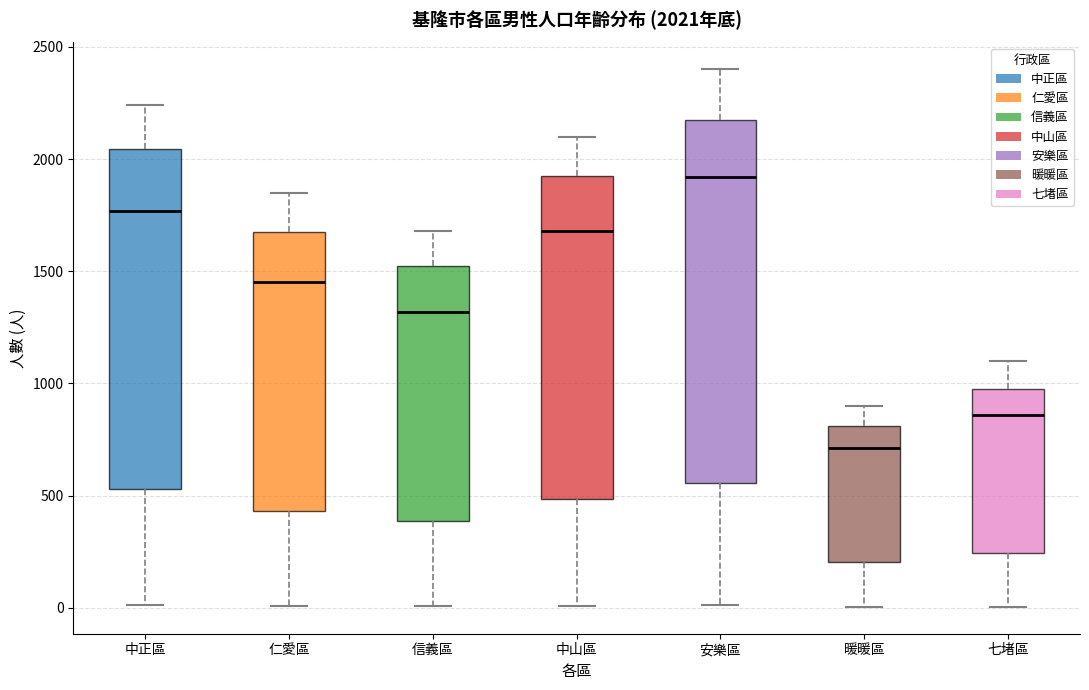

Which box is the tallest, from its lower edge to its upper edge?

安樂區